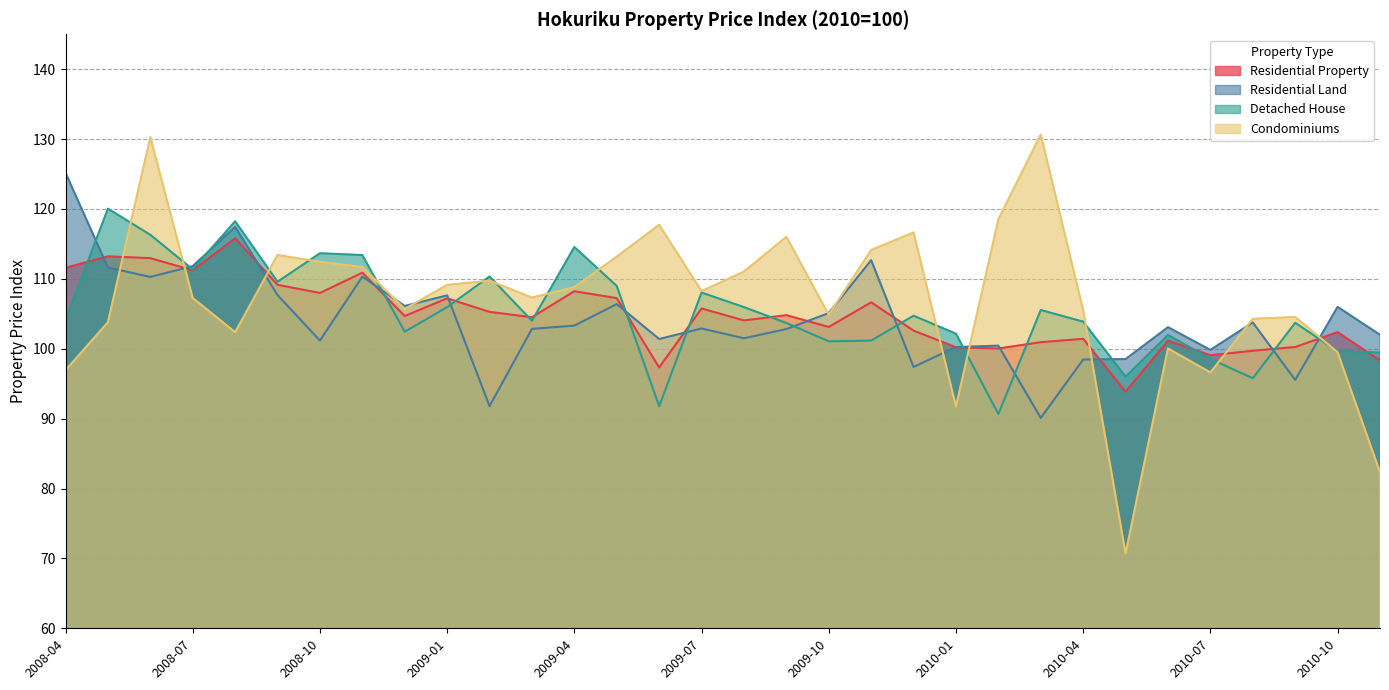

Where is the first local maximum for Detached House?

2008-05